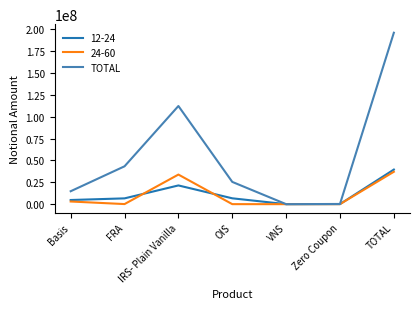

Is it true that 12-24 equals 39585586 at TOTAL?

True